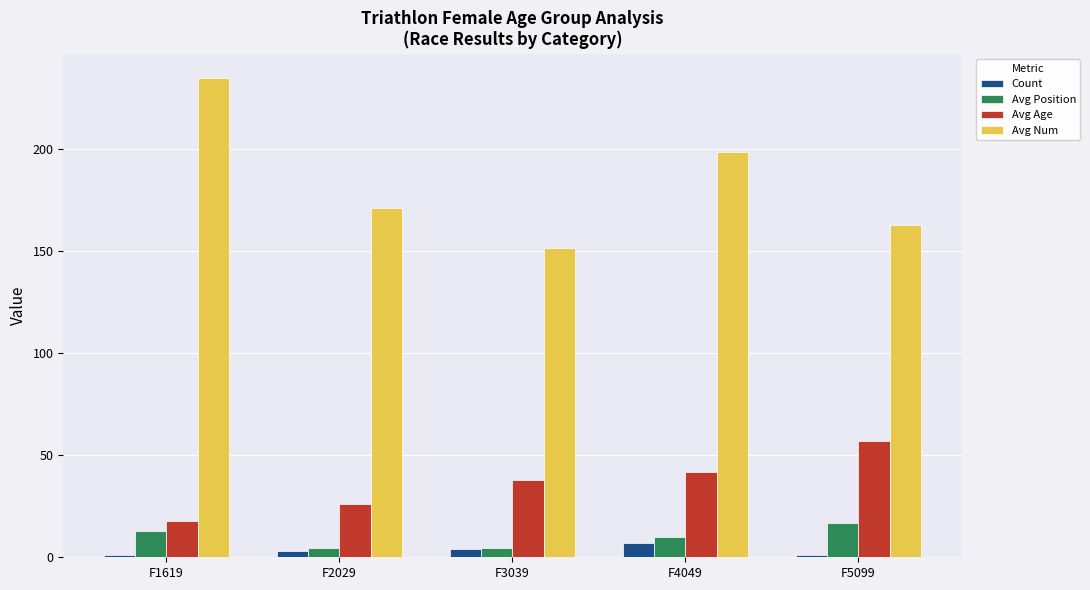

How many bars are there in total?

20